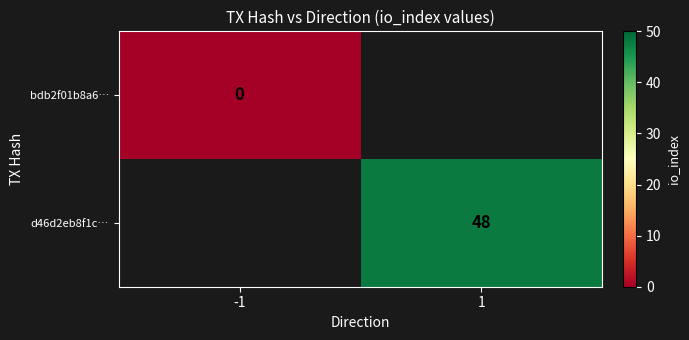

How many distinct data groups are displayed?

2